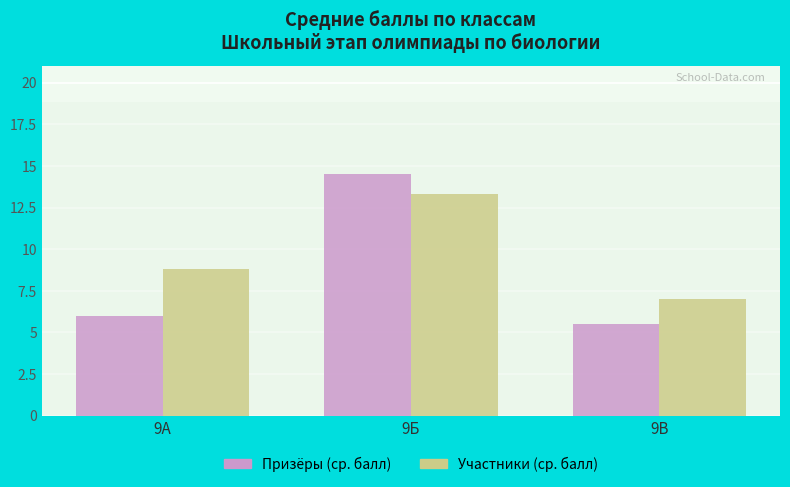

What is the difference between the highest and lowest values at 9А?

2.8